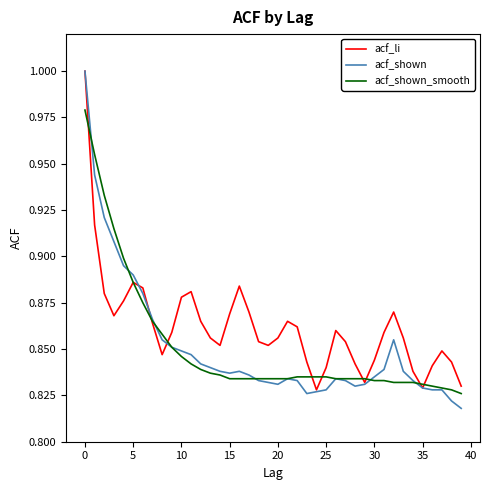

Which series has the largest range (max minus min)?

acf_shown